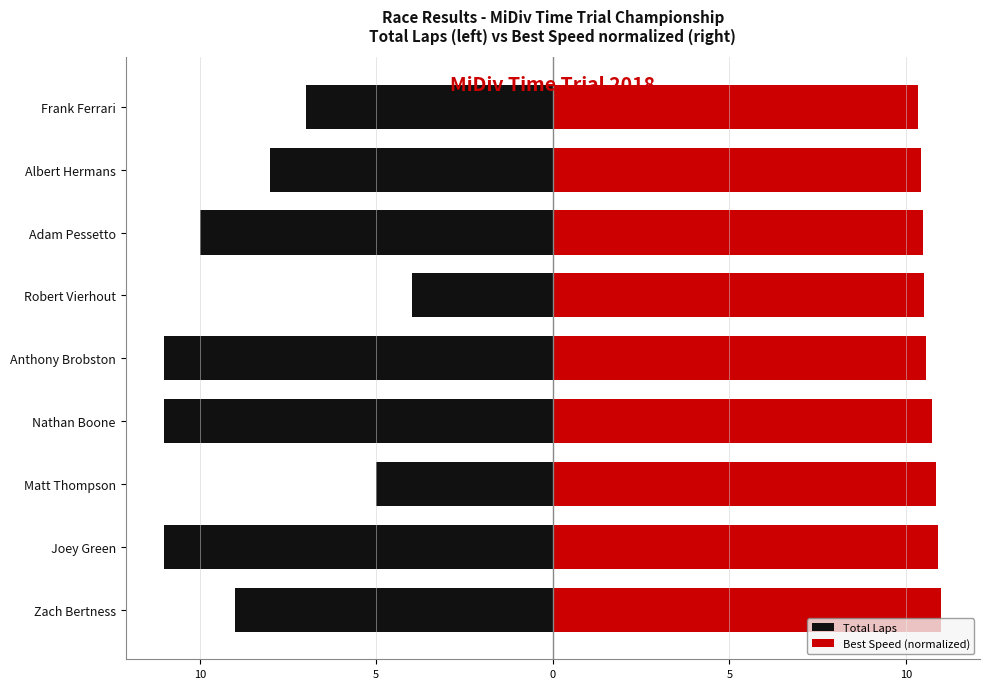

Which series has the largest range (max minus min)?

Total Laps